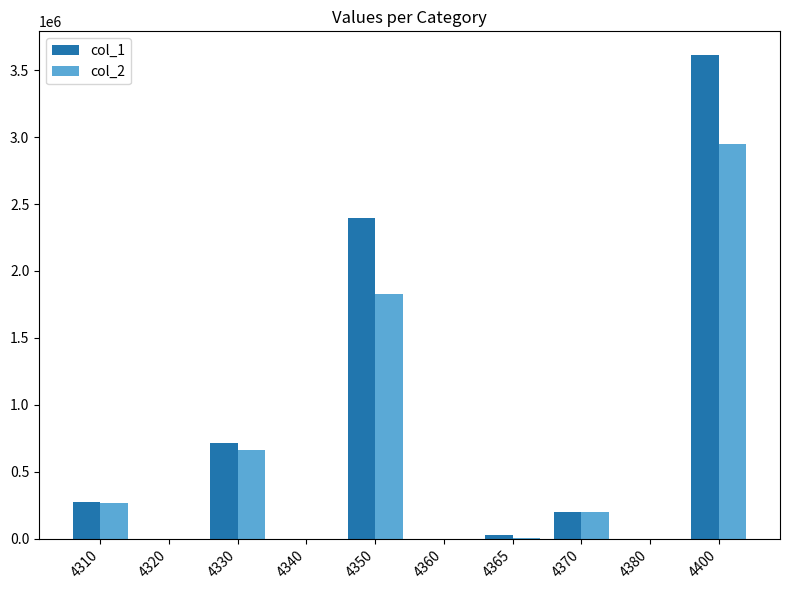

What value does the col_1 series have at 4365, to the nearest 100?

25200